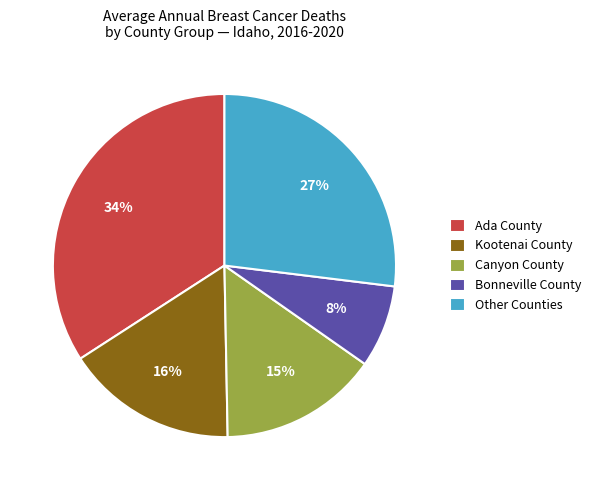

To the nearest percent, what percentage of the pie is Kootenai County?

16%